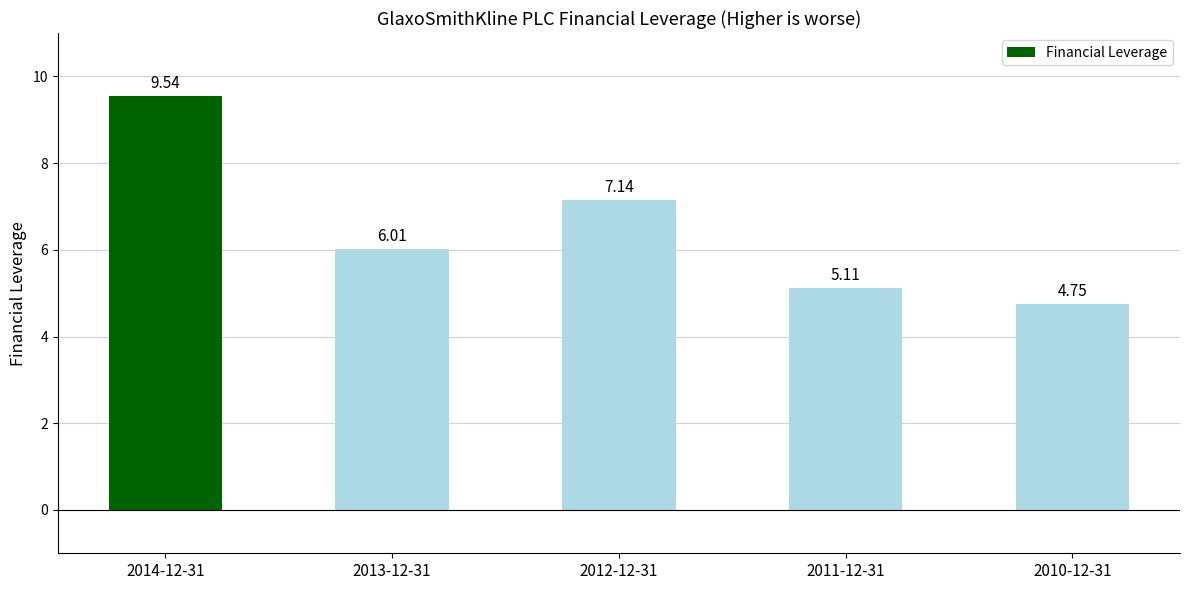

List the labels in order of value, largest first.

2014-12-31, 2012-12-31, 2013-12-31, 2011-12-31, 2010-12-31